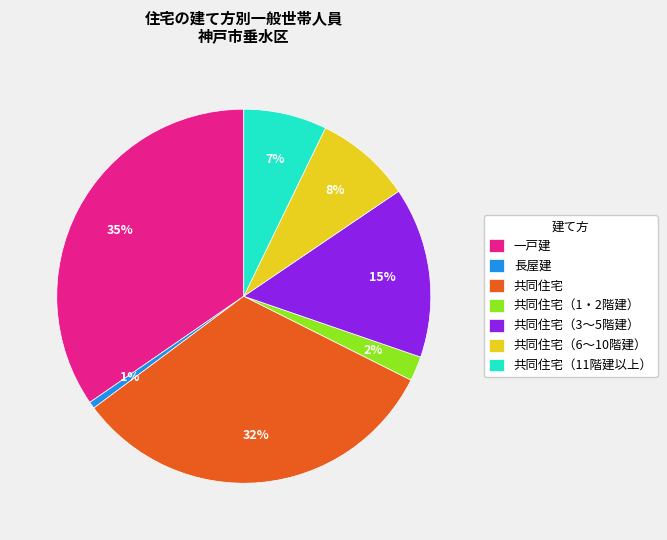

How many segments does this pie chart have?

7